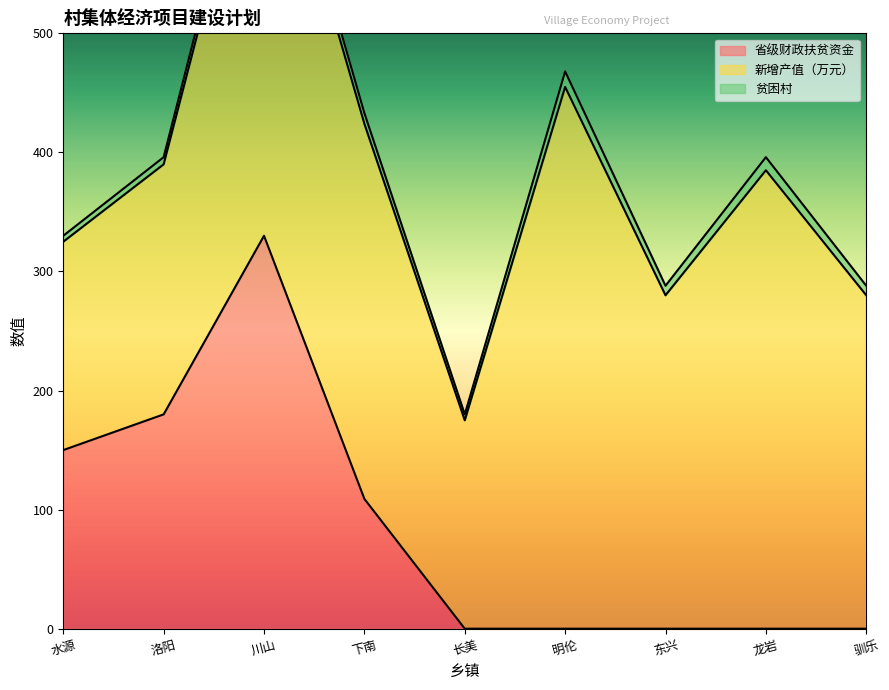

Count the number of data series in this chart.

3